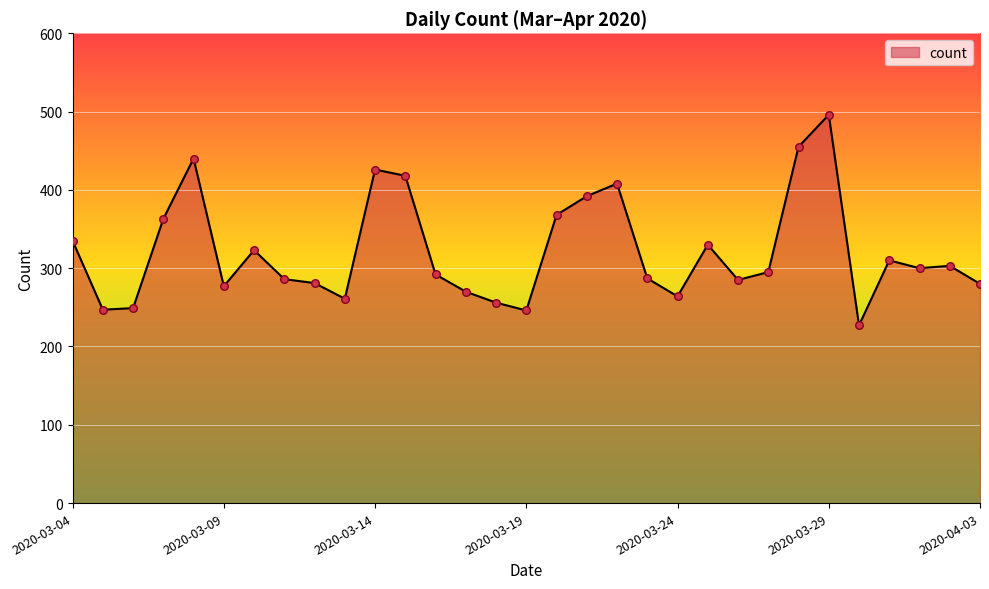

What is the greatest value displayed?

496